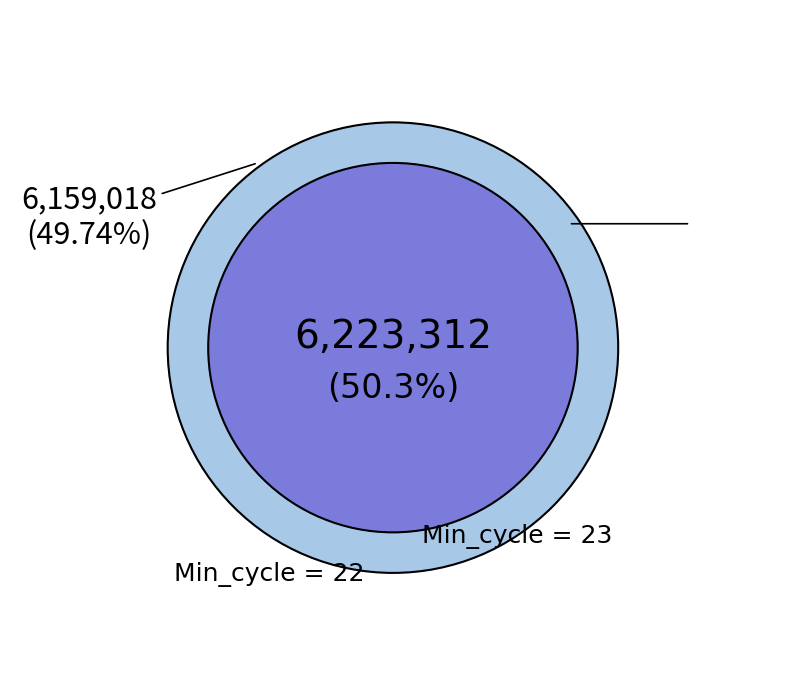

Approximately how many times larger is the value at Min_cycle=22 compared to Min_cycle=23?

1.0